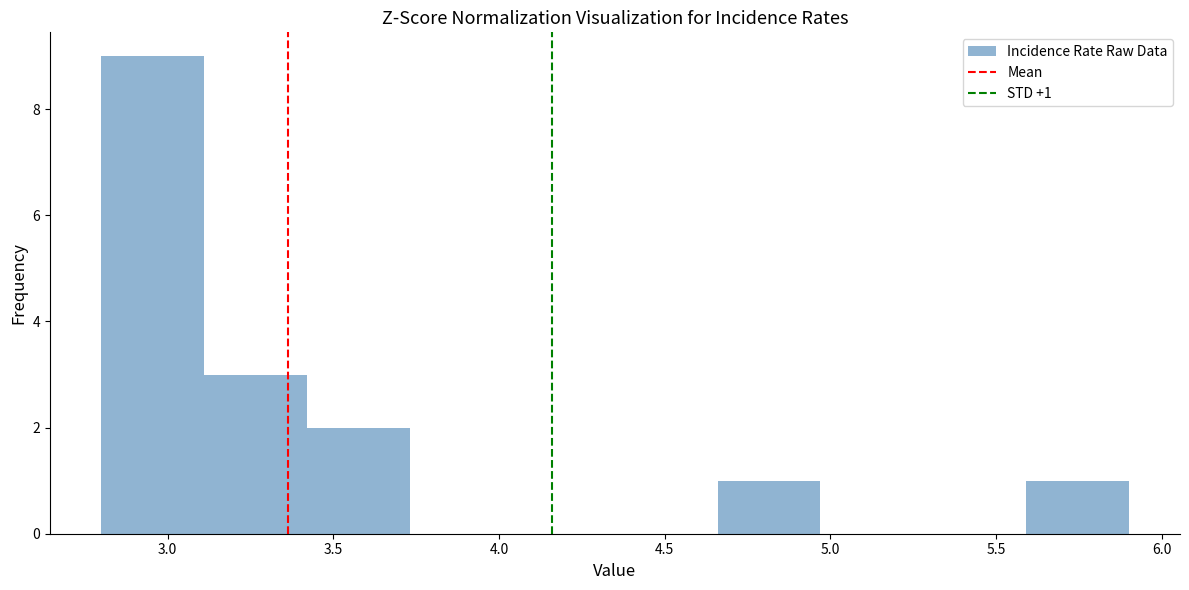

Over which range of the x-axis is the bar tallest?

2.80 to 3.11